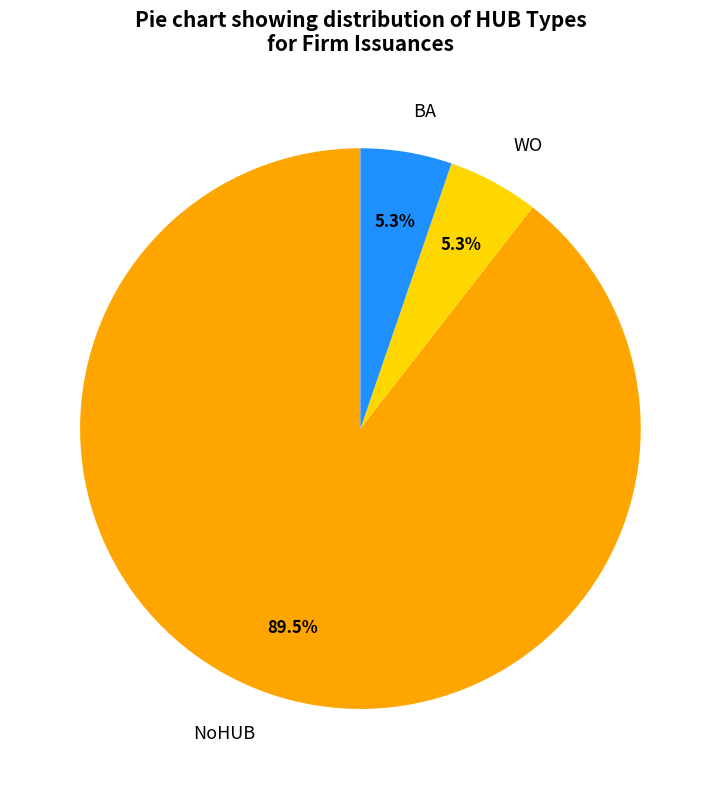

Approximately how many times larger is the value at WO compared to BA?

1.0